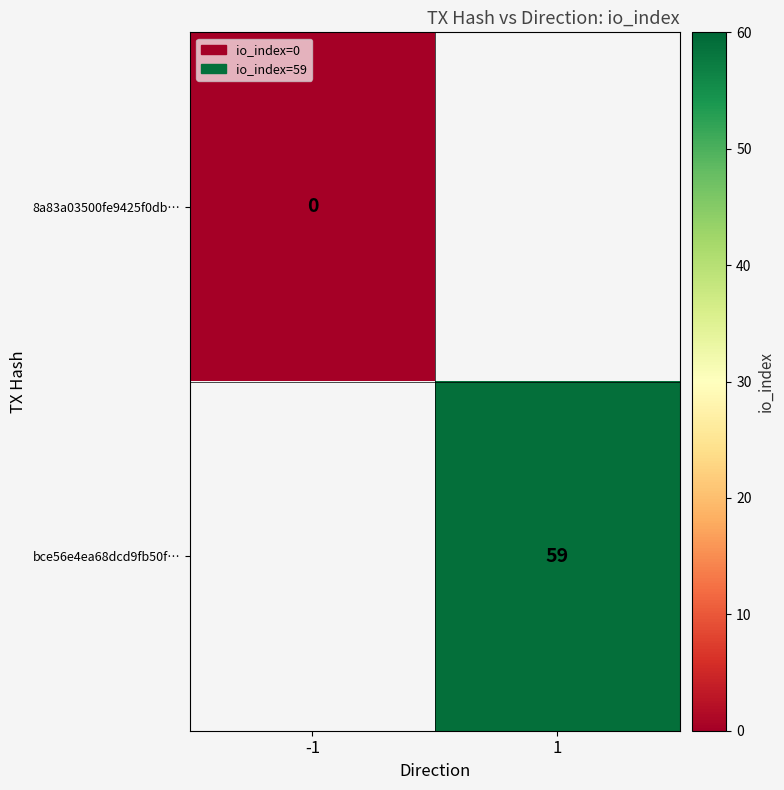

At how many categories does at least one series exceed 41?

1